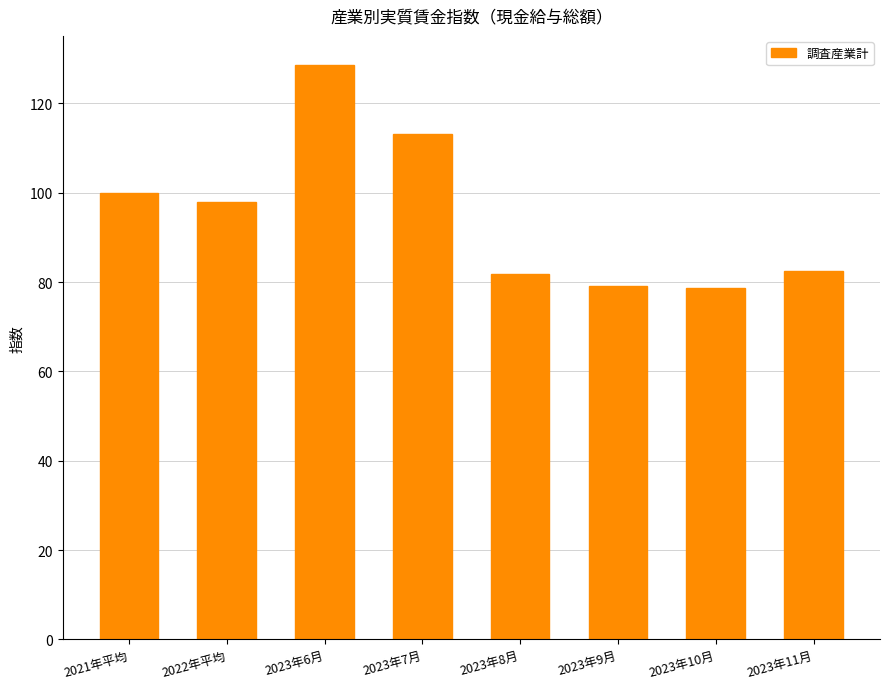

The chart shows a value of 45.9 at 2023年8月. True or false?

False